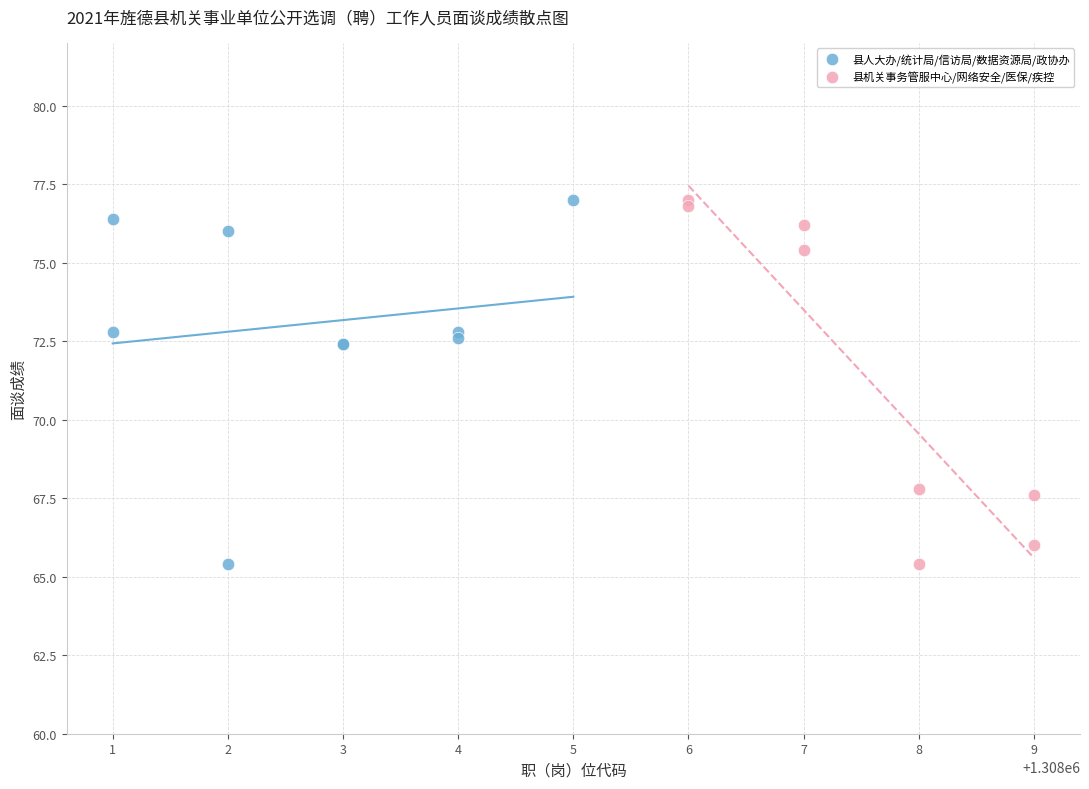

What are all the series names shown in the legend?

县人大办/统计局/信访局/数据资源局/政协办, 县机关事务管服中心/网络安全/医保/疾控